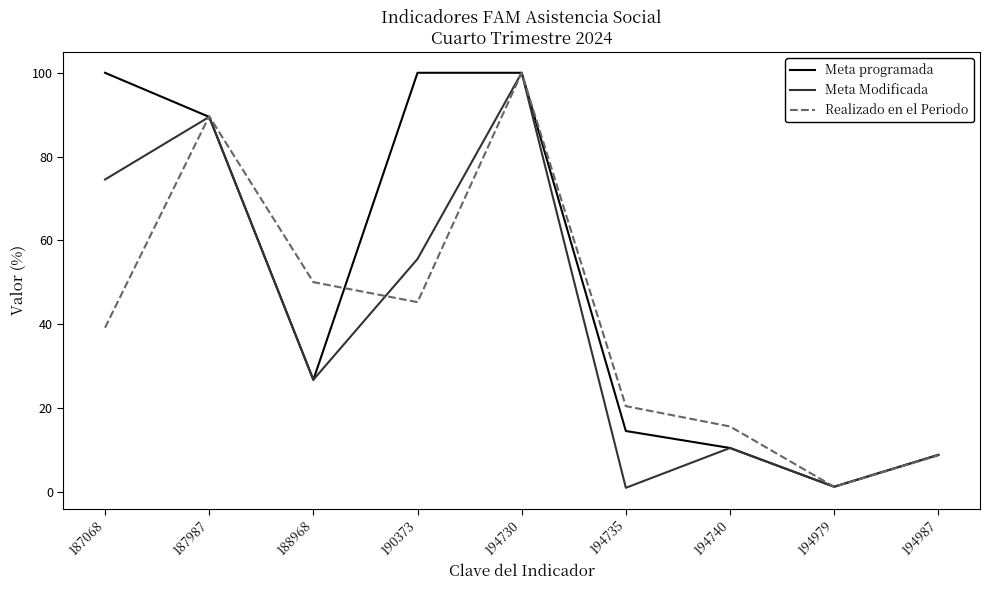

Is it true that Meta programada equals 48.5 at 187987?

False